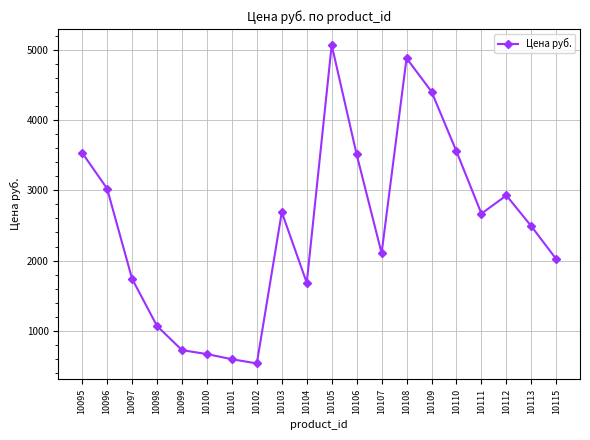

What is the value of the 12th point from the left?

3510